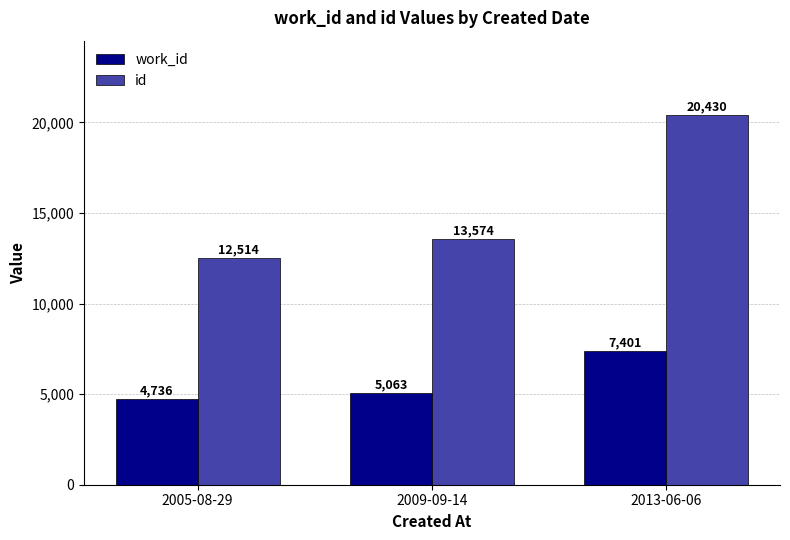

Which label corresponds to the largest value in the chart?

2013-06-06